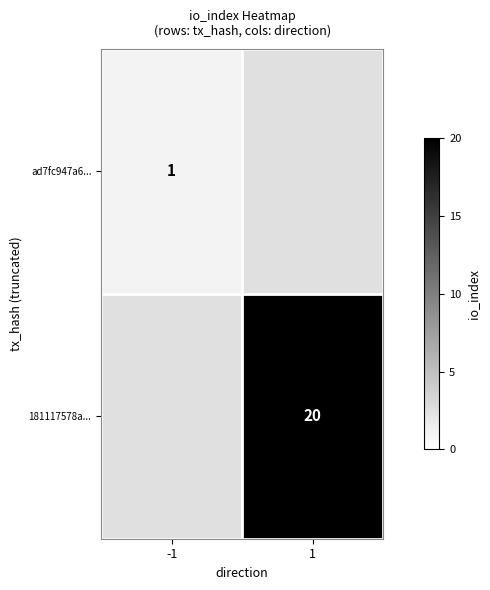

The value of 181117578a... at 1 is 20. True or false?

True